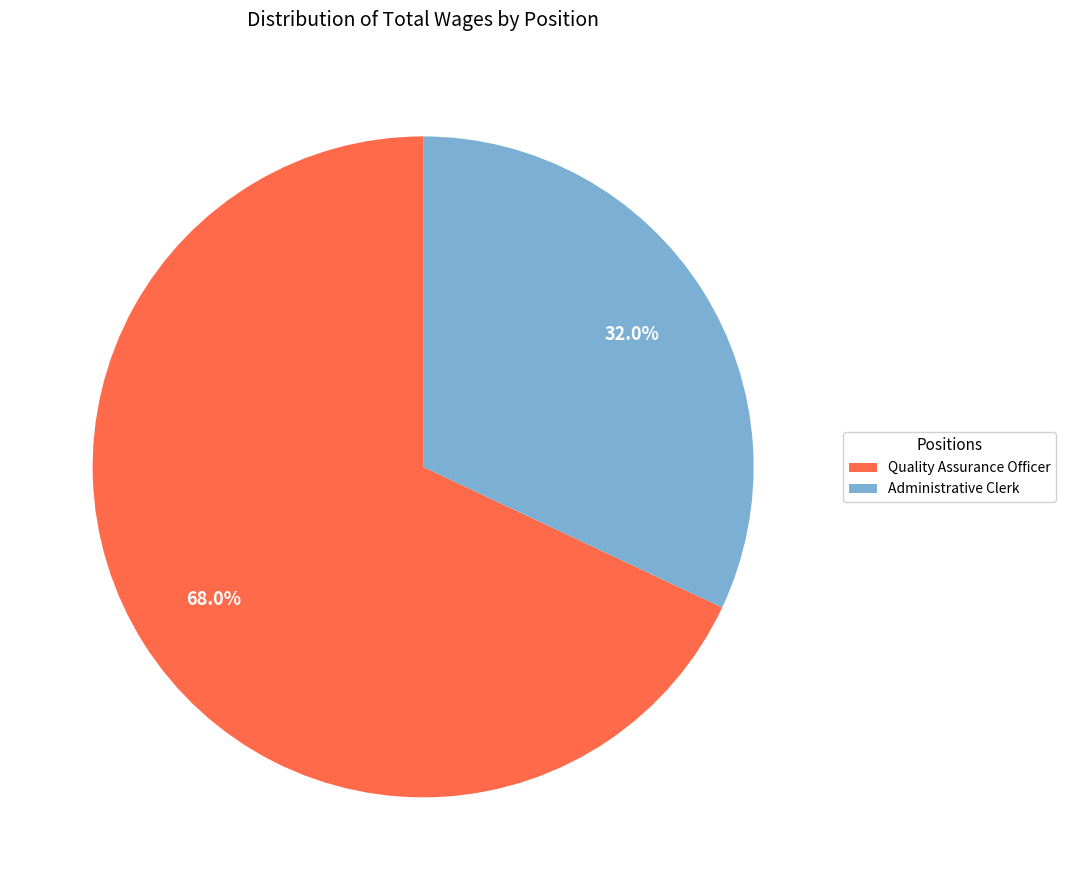

What is the ratio of the value at Administrative Clerk to the value at Quality Assurance Officer?

0.5